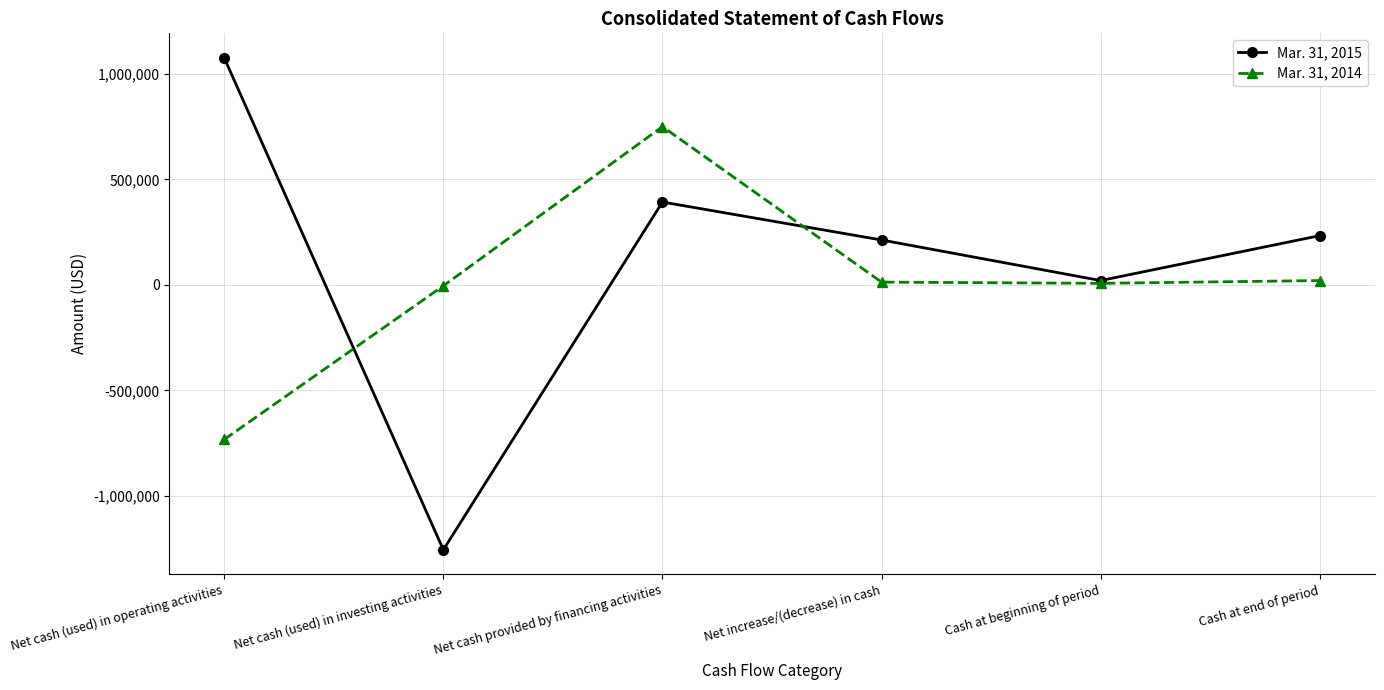

Rank the series at Net cash provided by financing activities from lowest to highest value.

Mar. 31, 2015, Mar. 31, 2014